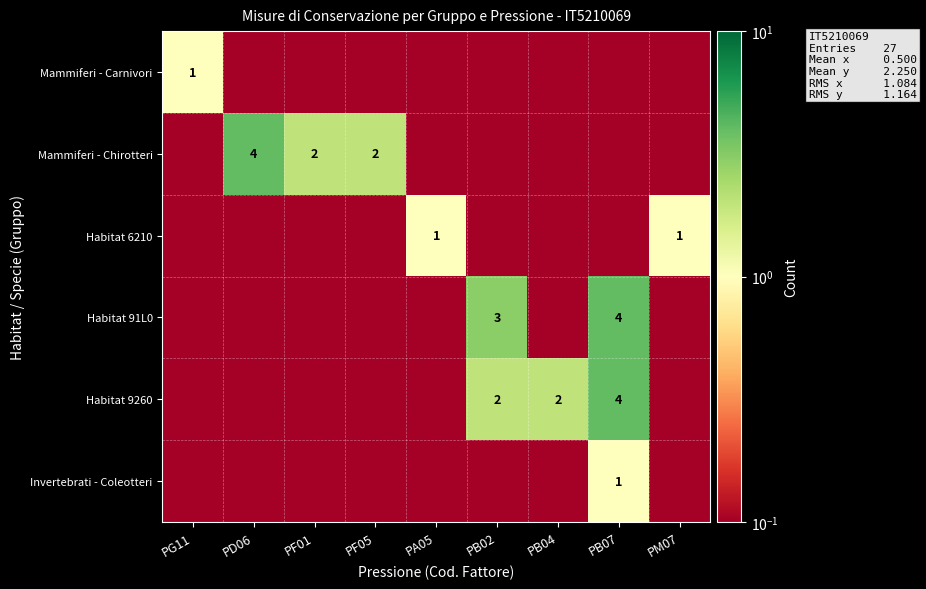

The Mammiferi - Chirotteri series shows 1.8 at PD06. True or false?

False